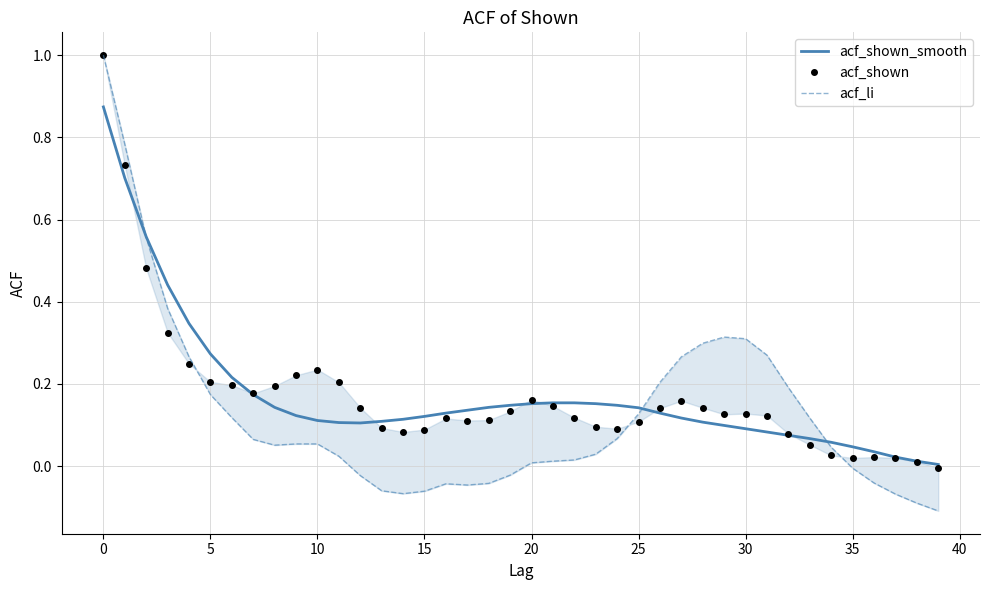

List the series in order of their peak value, highest first.

acf_shown, acf_li, acf_shown_smooth